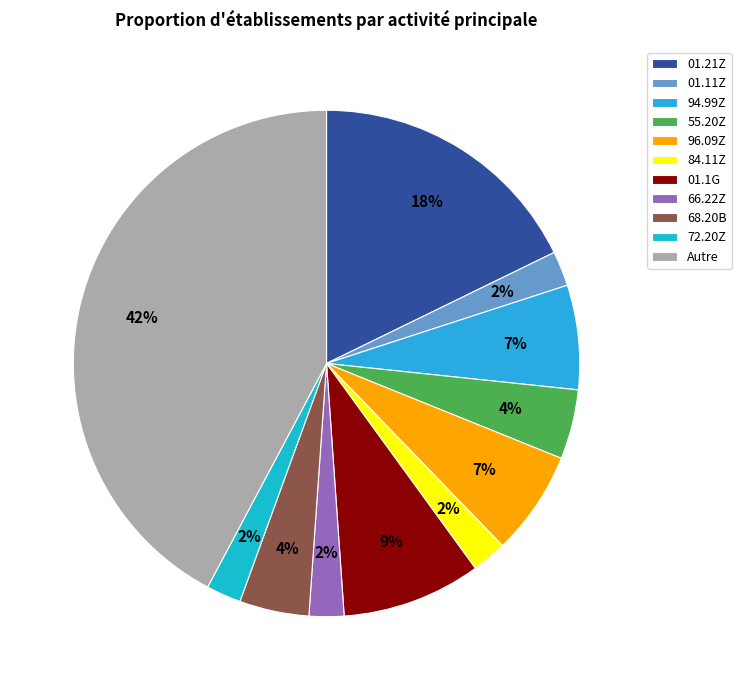

To the nearest percent, what percentage of the pie is 01.11Z?

2%